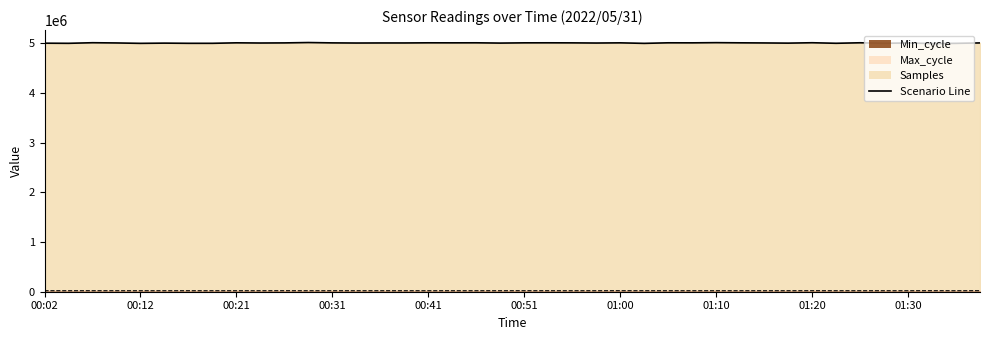

What is the greatest value displayed?

5018550